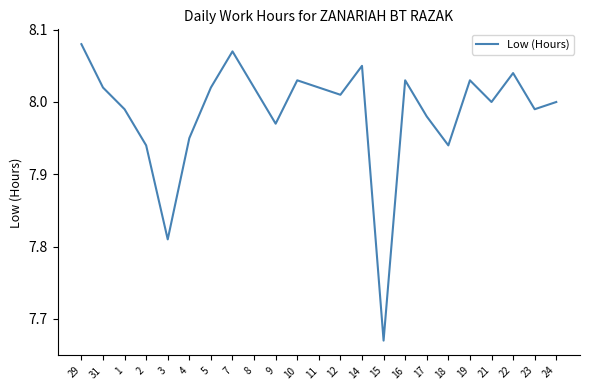

The chart shows a value of 2.2 at 9. True or false?

False